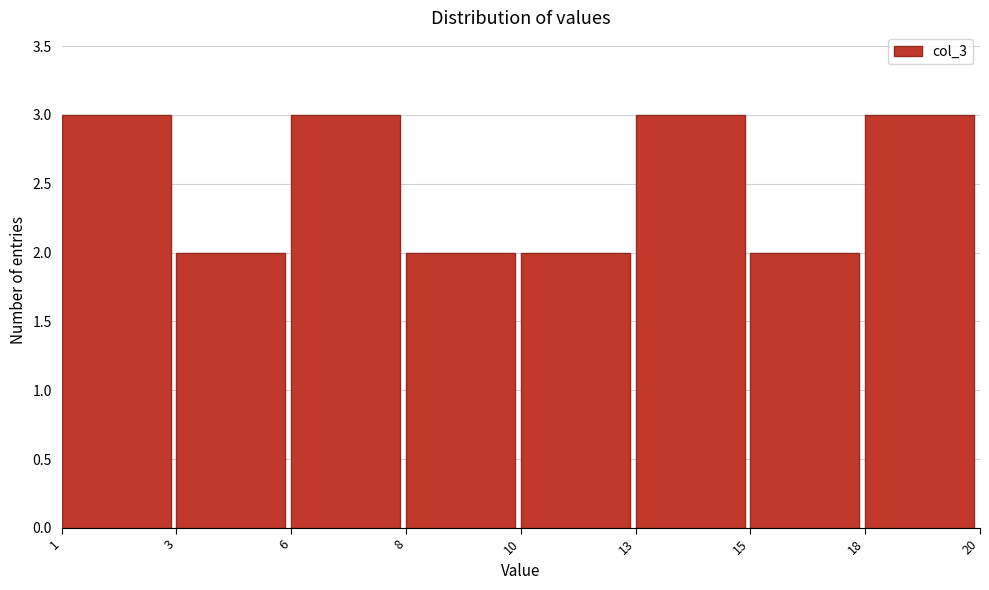

Reading left to right, extract all data points from this chart.

3	2	3	2	2	3	2	3